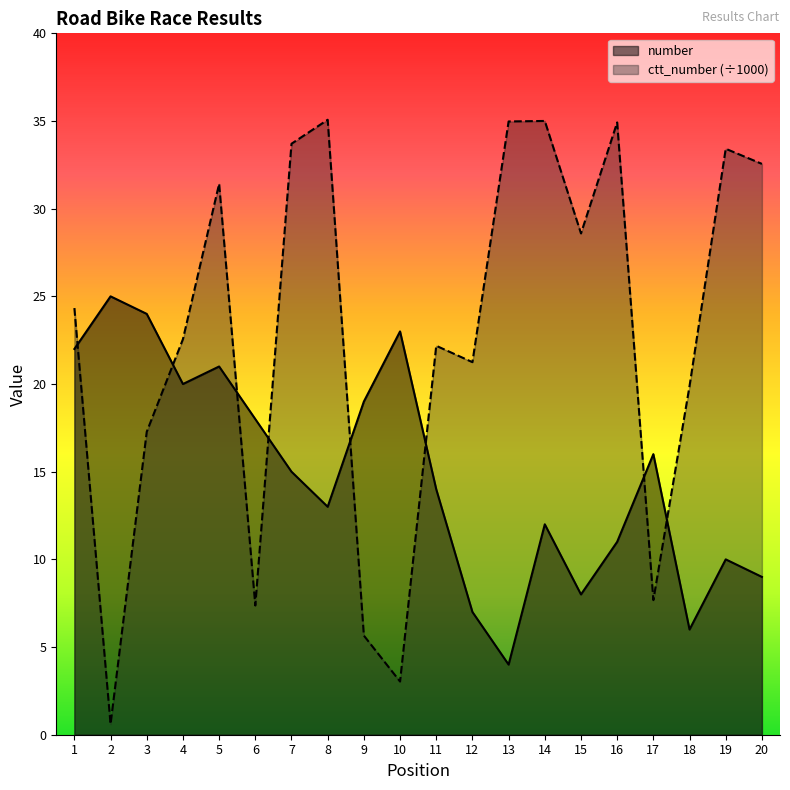

At which category is the sum across all series the highest?

5